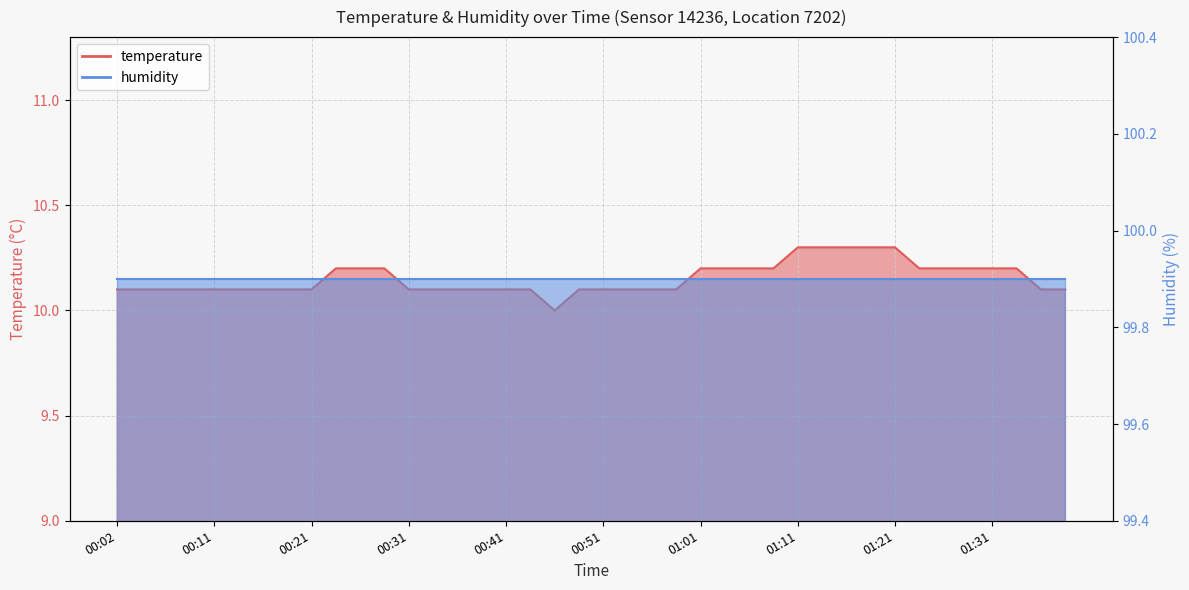

What is the sum of all values?

406.1